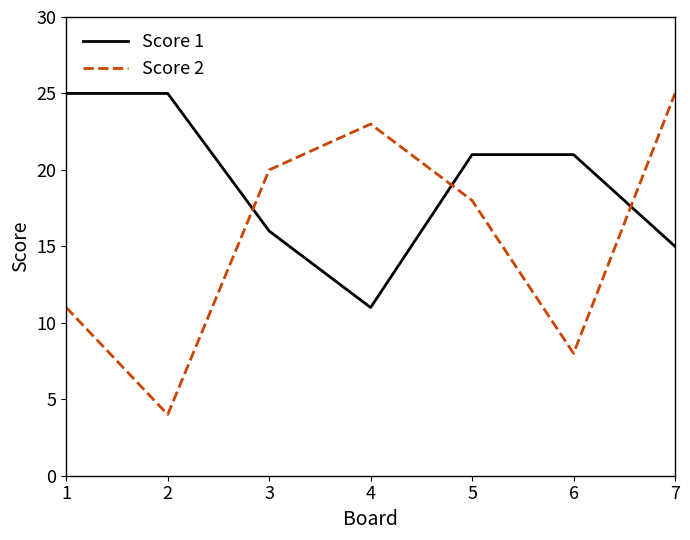

Which series has the largest range (max minus min)?

Score 2